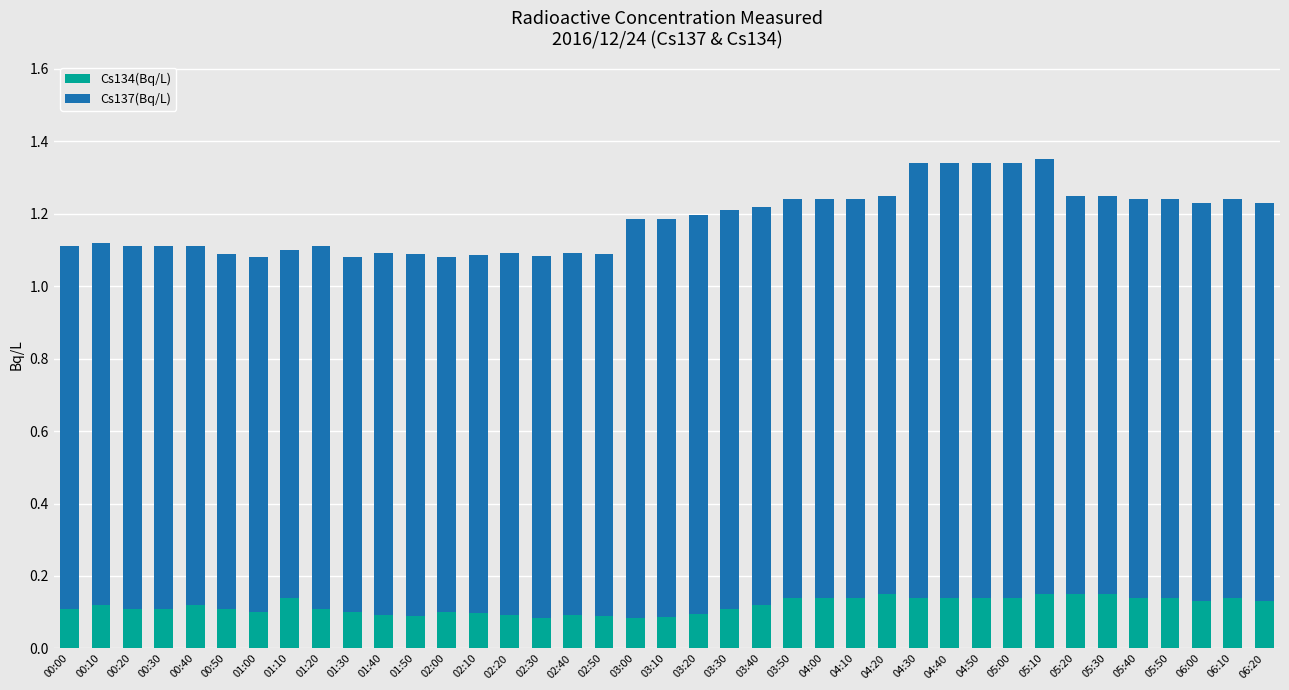

How many distinct data groups are displayed?

2